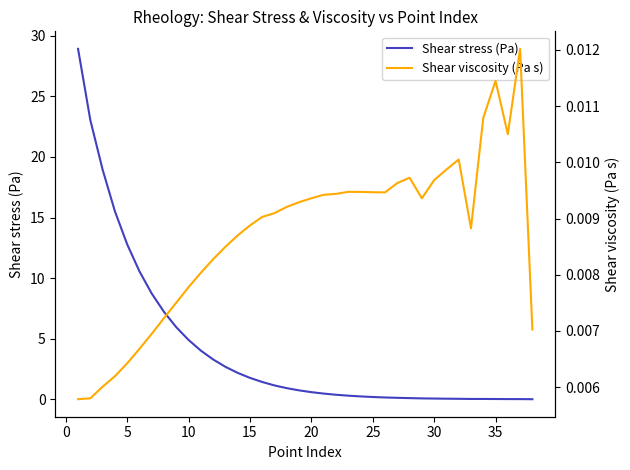

The Shear stress (Pa) series shows 12.8 at 5. True or false?

True